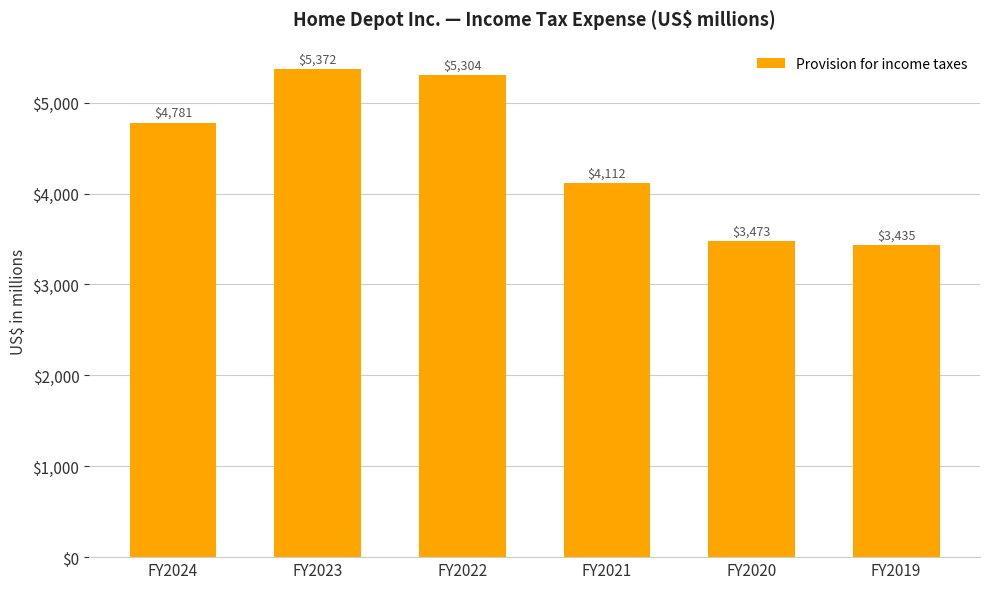

True or false: the data shows 5372 at FY2023.

True